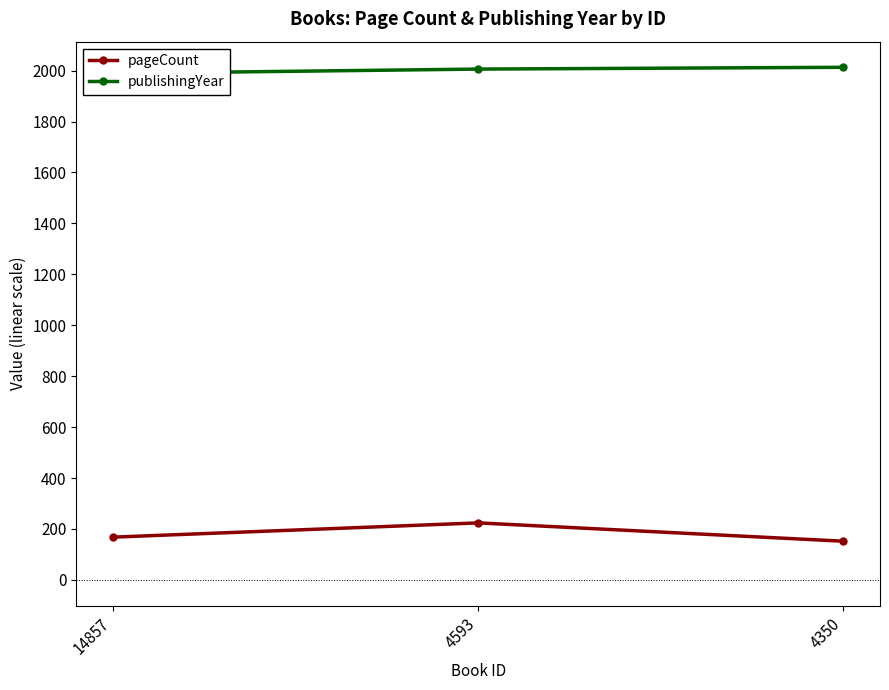

At which category does the chart reach its peak across all series?

4350